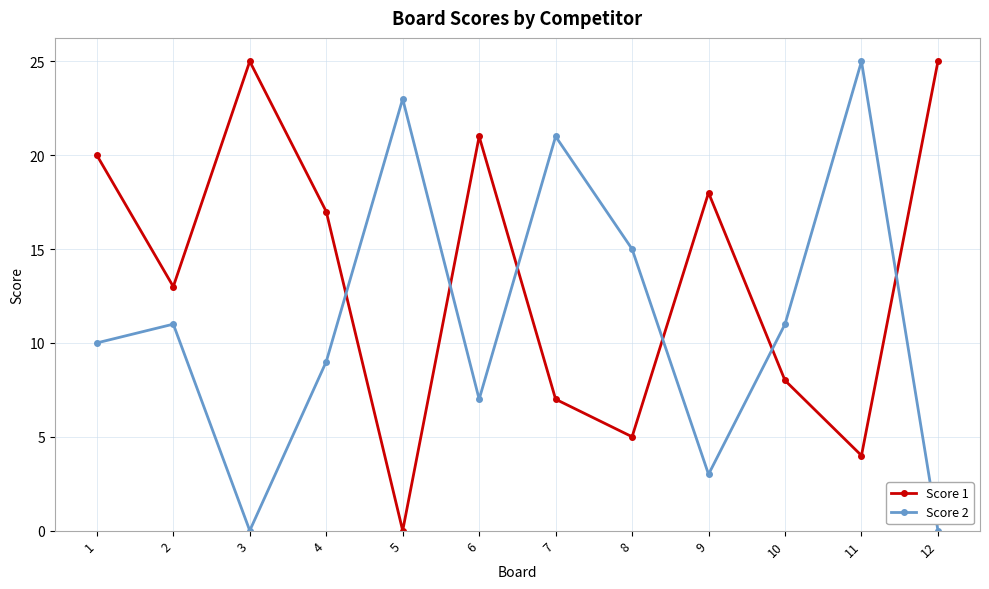

At 10, list the series in order from smallest to largest.

Score 1, Score 2